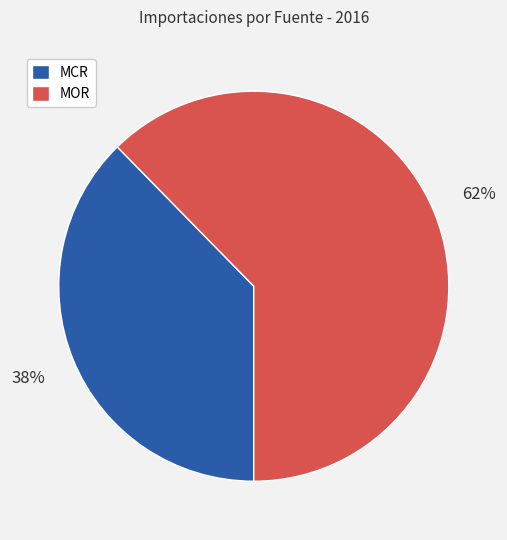

Does any single category account for the majority?

Yes